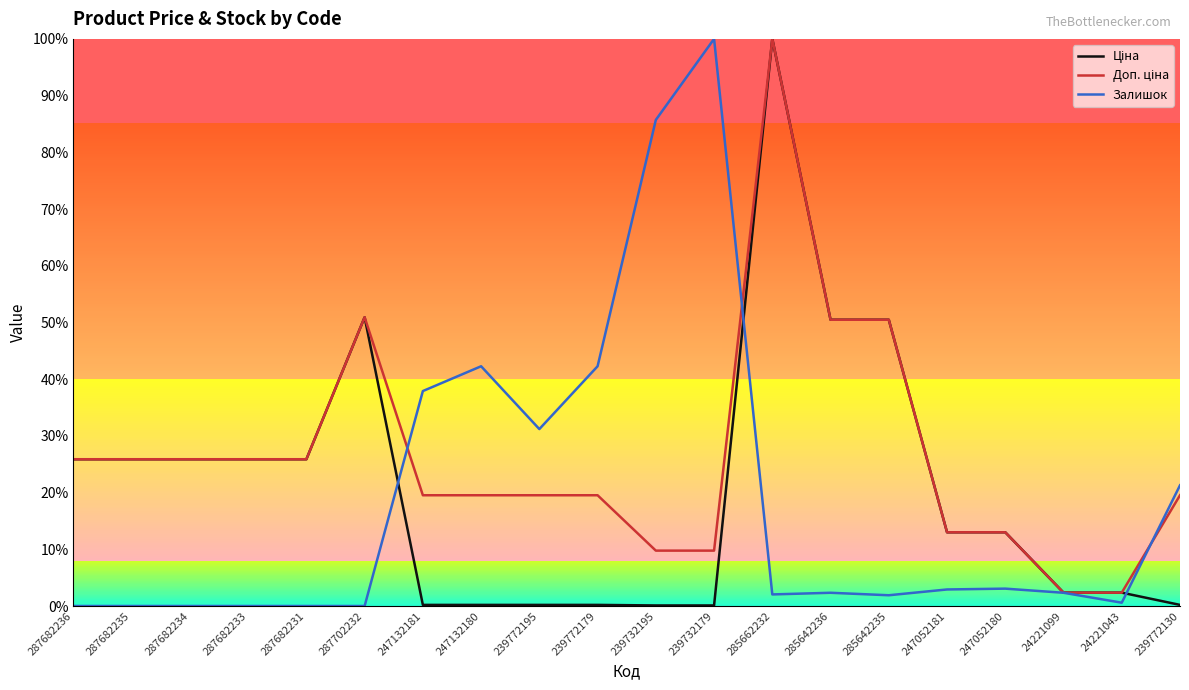

Does the chart display data point markers on the line(s)?

No